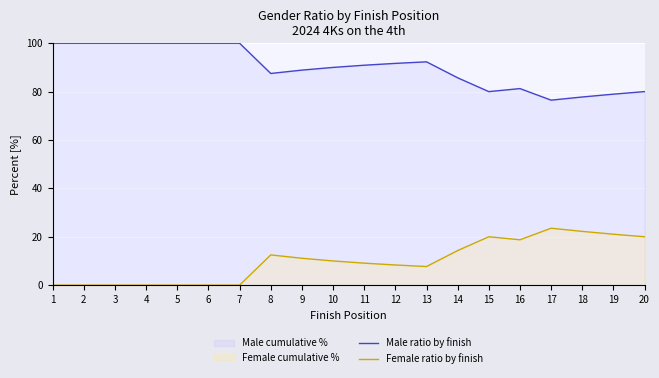

Reading left to right, list all the values displayed in this chart.

Male ratio by finish: 100.0	100.0	100.0	100.0	100.0	100.0	100.0	87.5	88.9	90.0	90.9	91.7	92.3	85.7	80.0	81.2	76.5	77.8	78.9	80.0
Female ratio by finish: 0.0	0.0	0.0	0.0	0.0	0.0	0.0	12.5	11.1	10.0	9.1	8.3	7.7	14.3	20.0	18.8	23.5	22.2	21.1	20.0